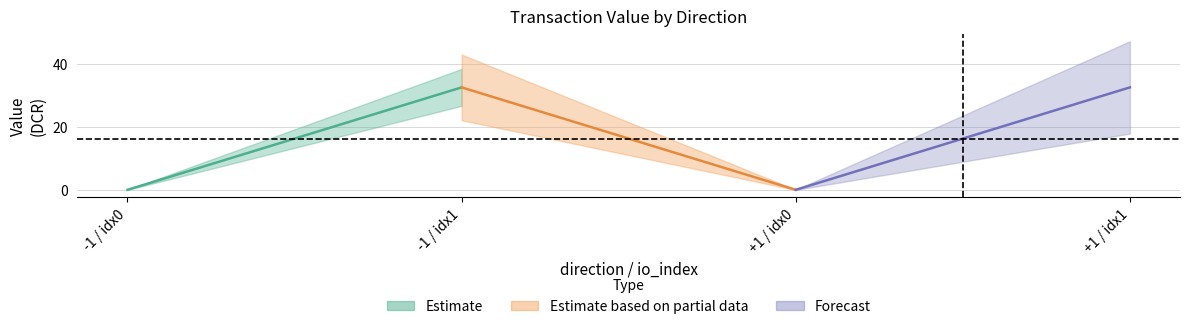

What is the total value across all series at -1?

0.1